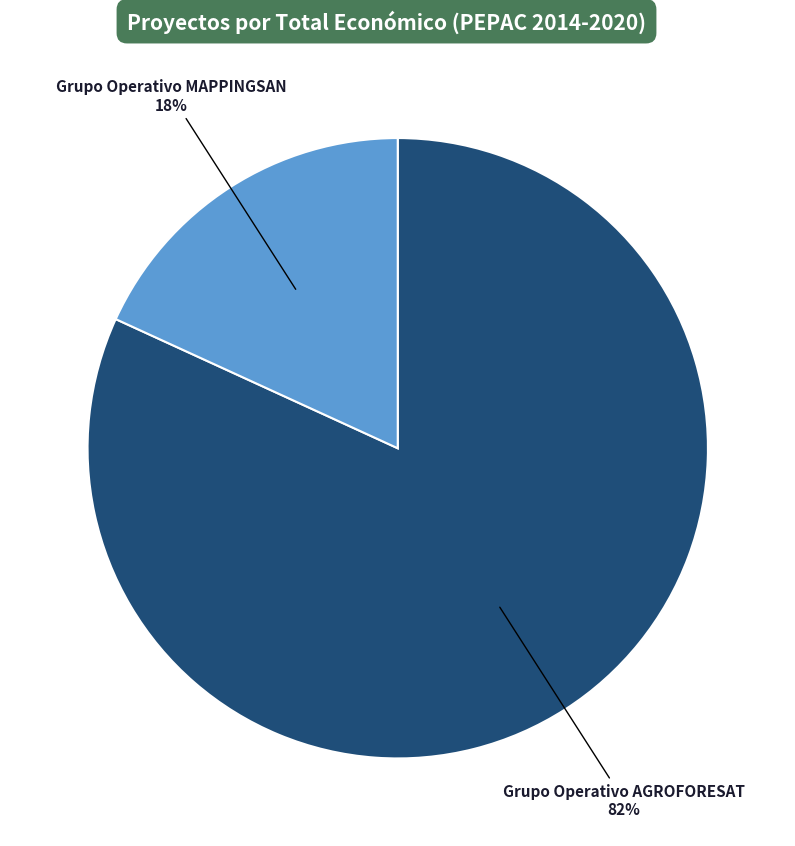

To the nearest percent, what portion does Grupo Operativo AGROFORESAT represent?

82%